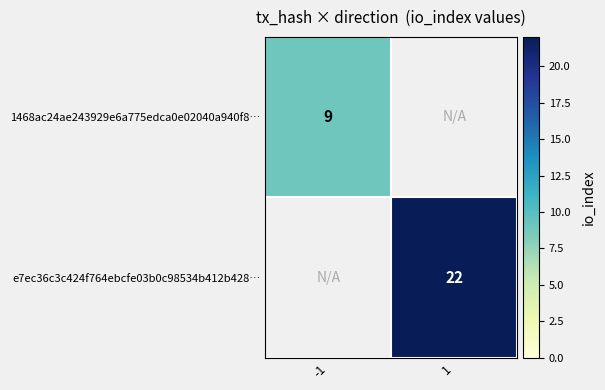

The value of 1468ac24ae243929e6a775edca0e02040a940f8… at -1 is 9. True or false?

True